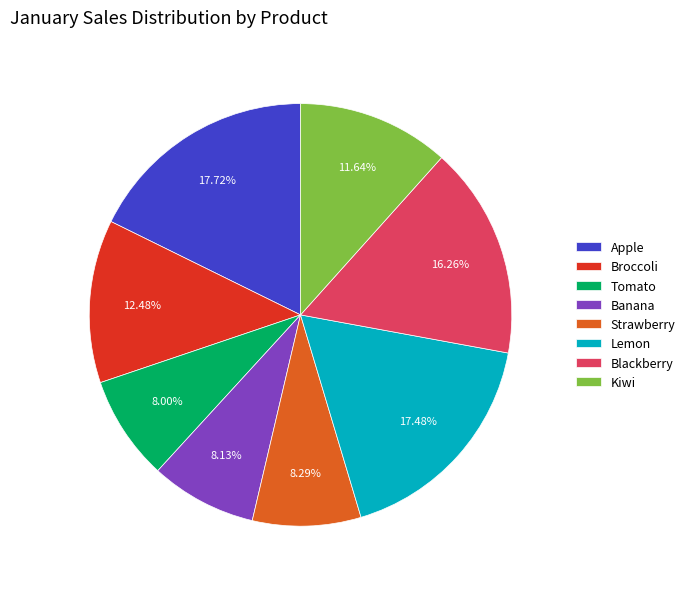

Count the number of slices in the pie.

8